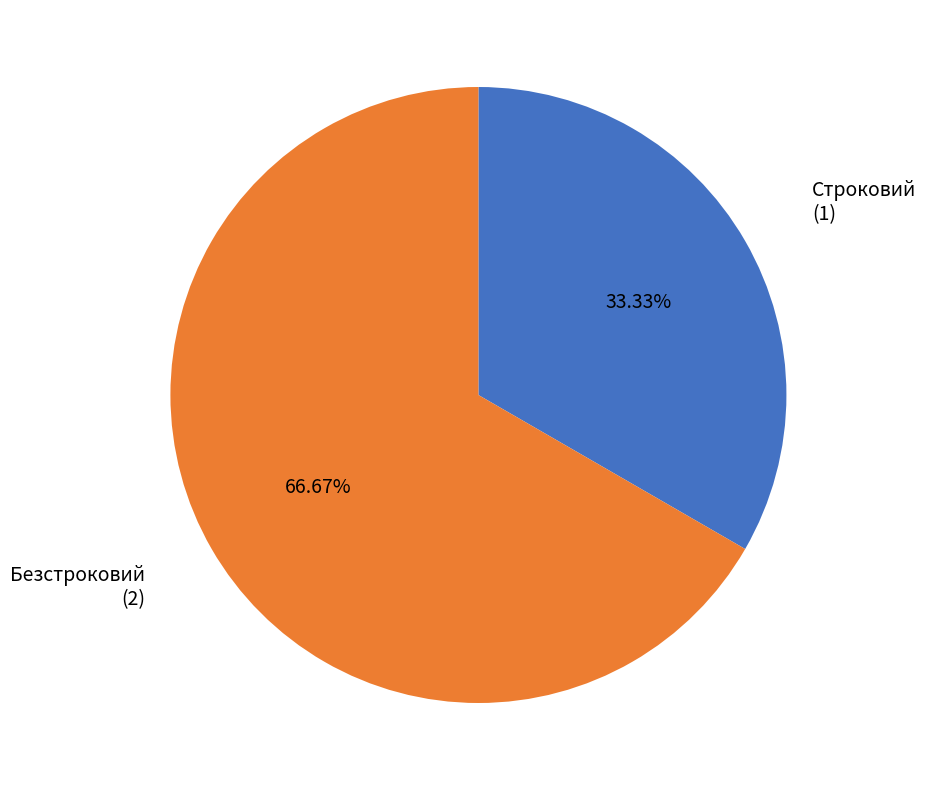

What is the ratio of the value at Строковий to the value at Безстроковий?

0.5